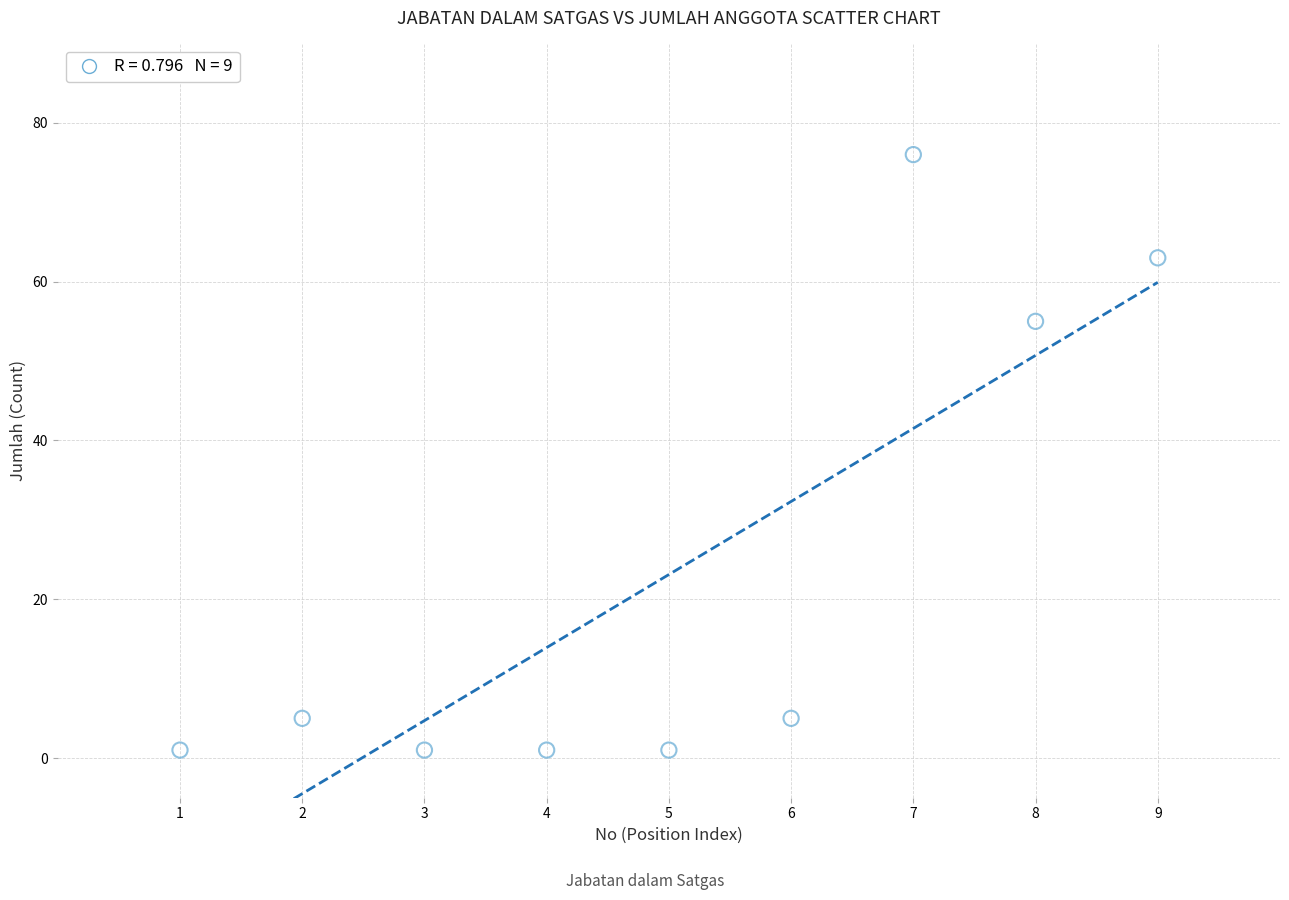

What is the range of Y values (max minus min)?

75